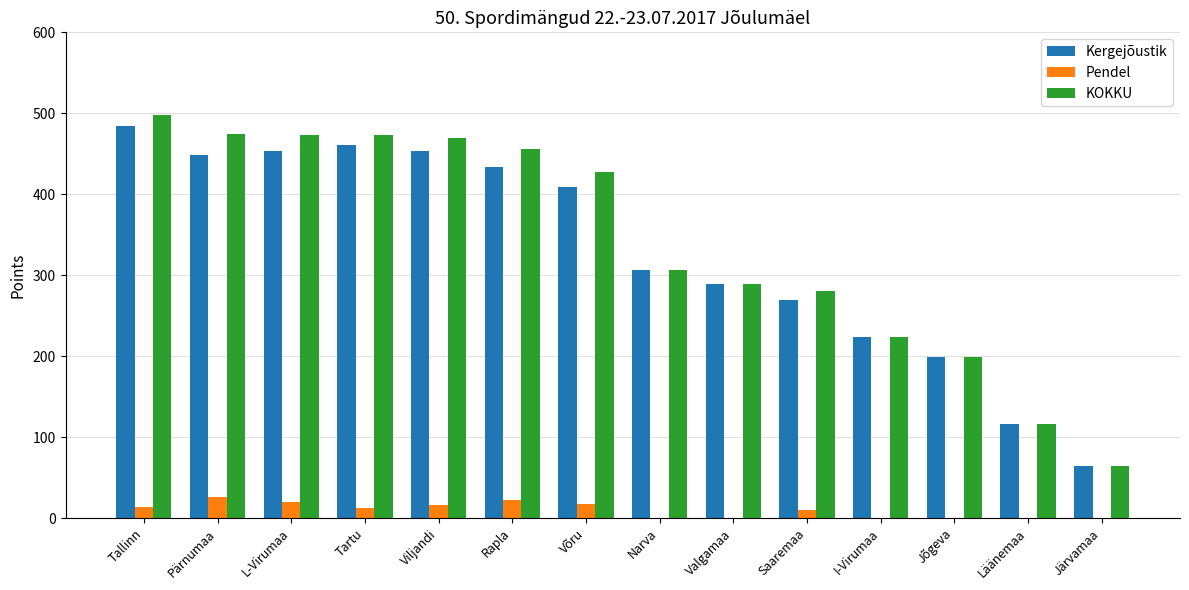

Which series has the largest total across all categories?

KOKKU